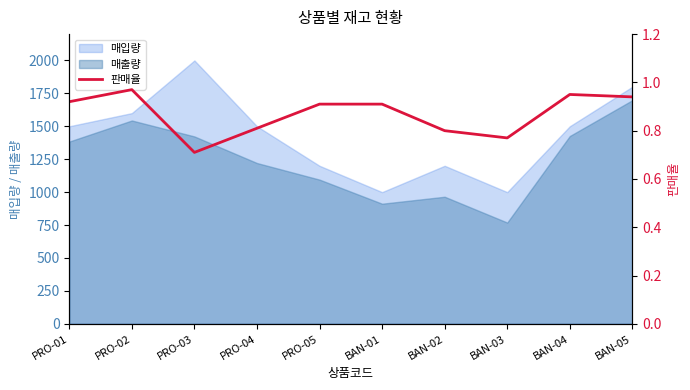

Reading left to right, transcribe all the data shown in this chart.

0.9	1.0	0.7	0.8	0.9	0.9	0.8	0.8	0.9	0.9